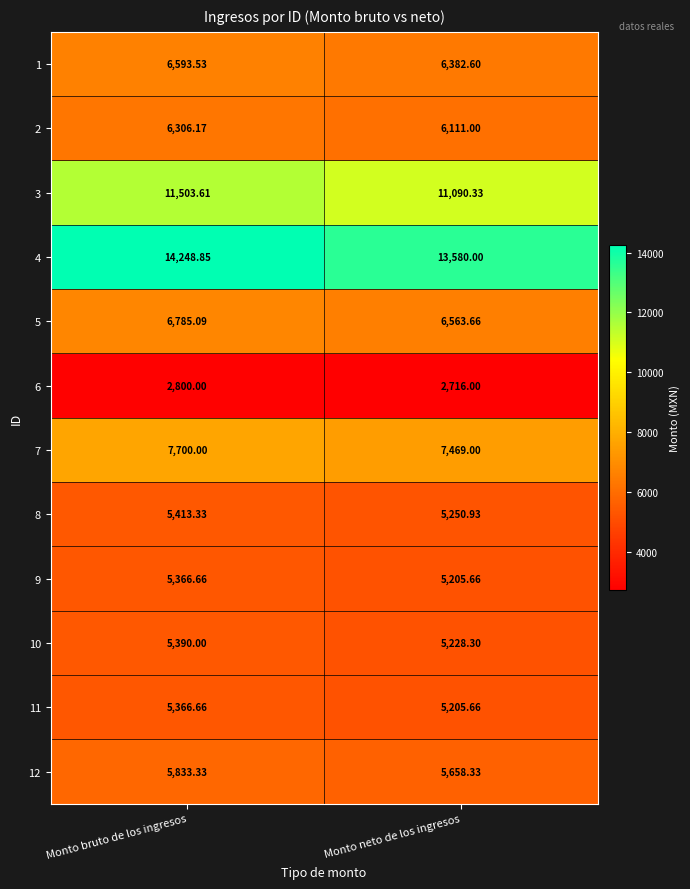

How many series are shown in this chart?

12